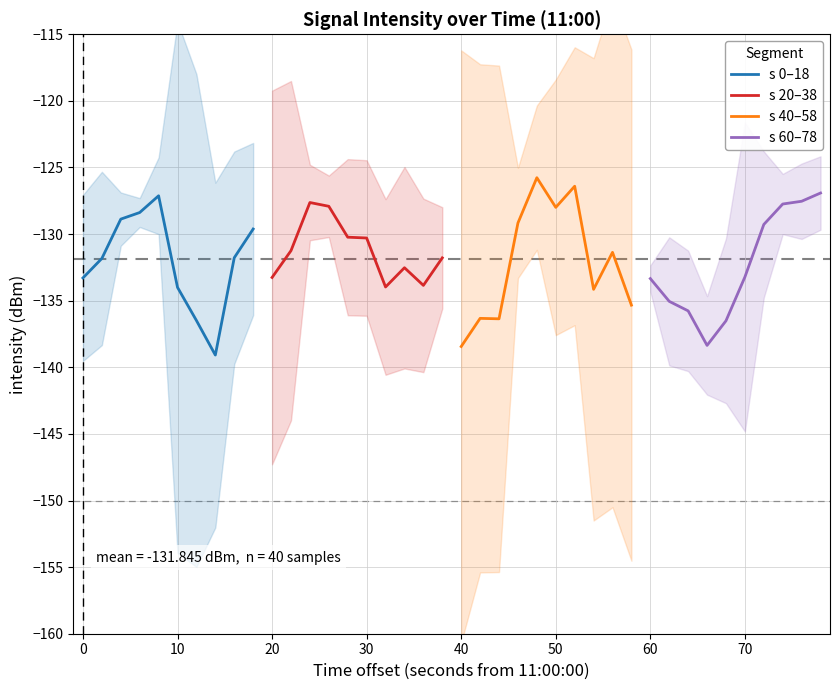

The value of s 0–18 at 0 is -133.3. True or false?

True